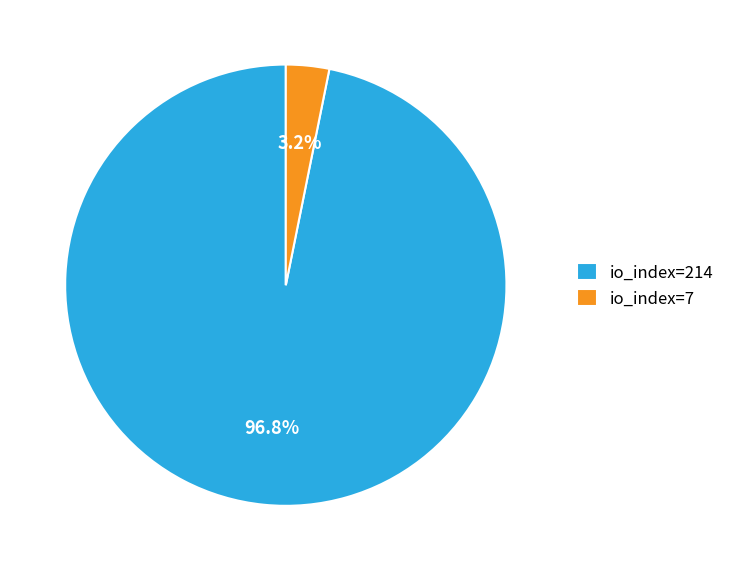

Which category accounts for the majority?

io_index=214